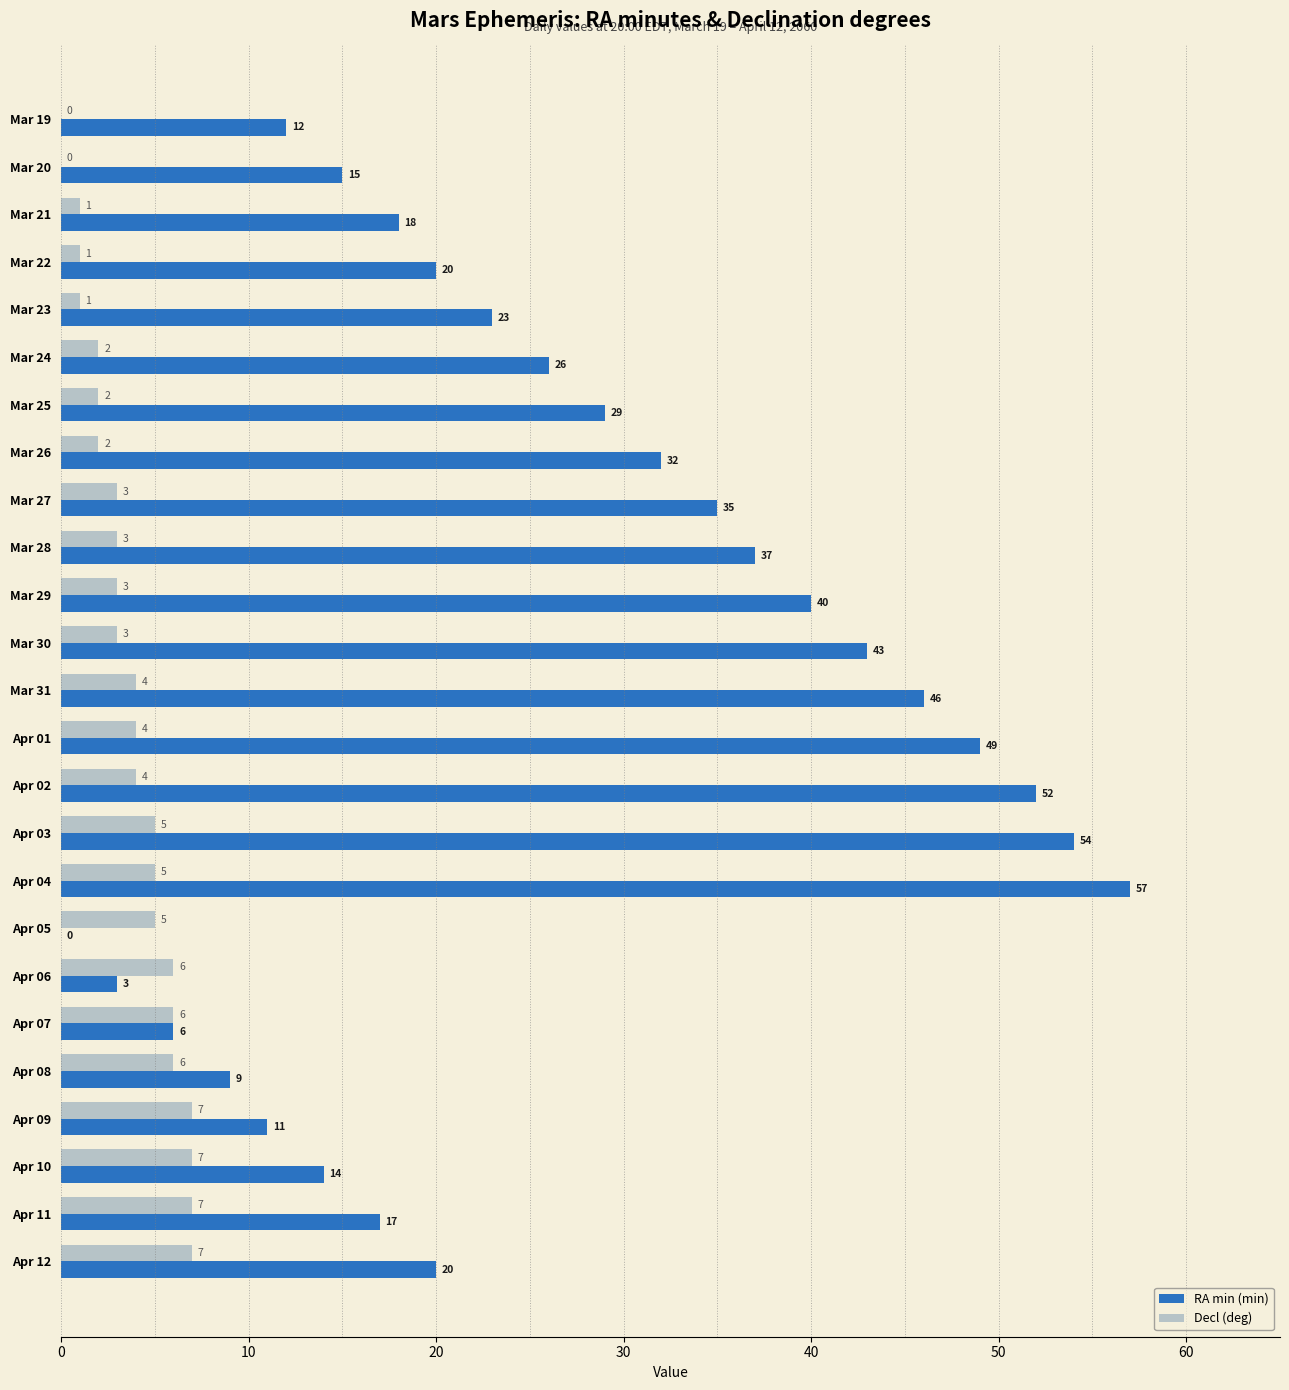

How many categories are shown in the chart?

25